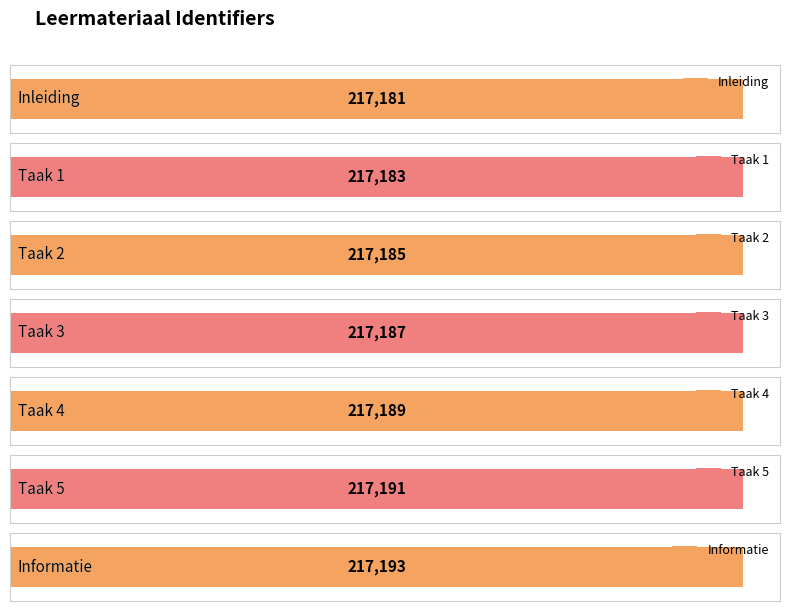

What is the label of the 7th bar from the right?

Inleiding